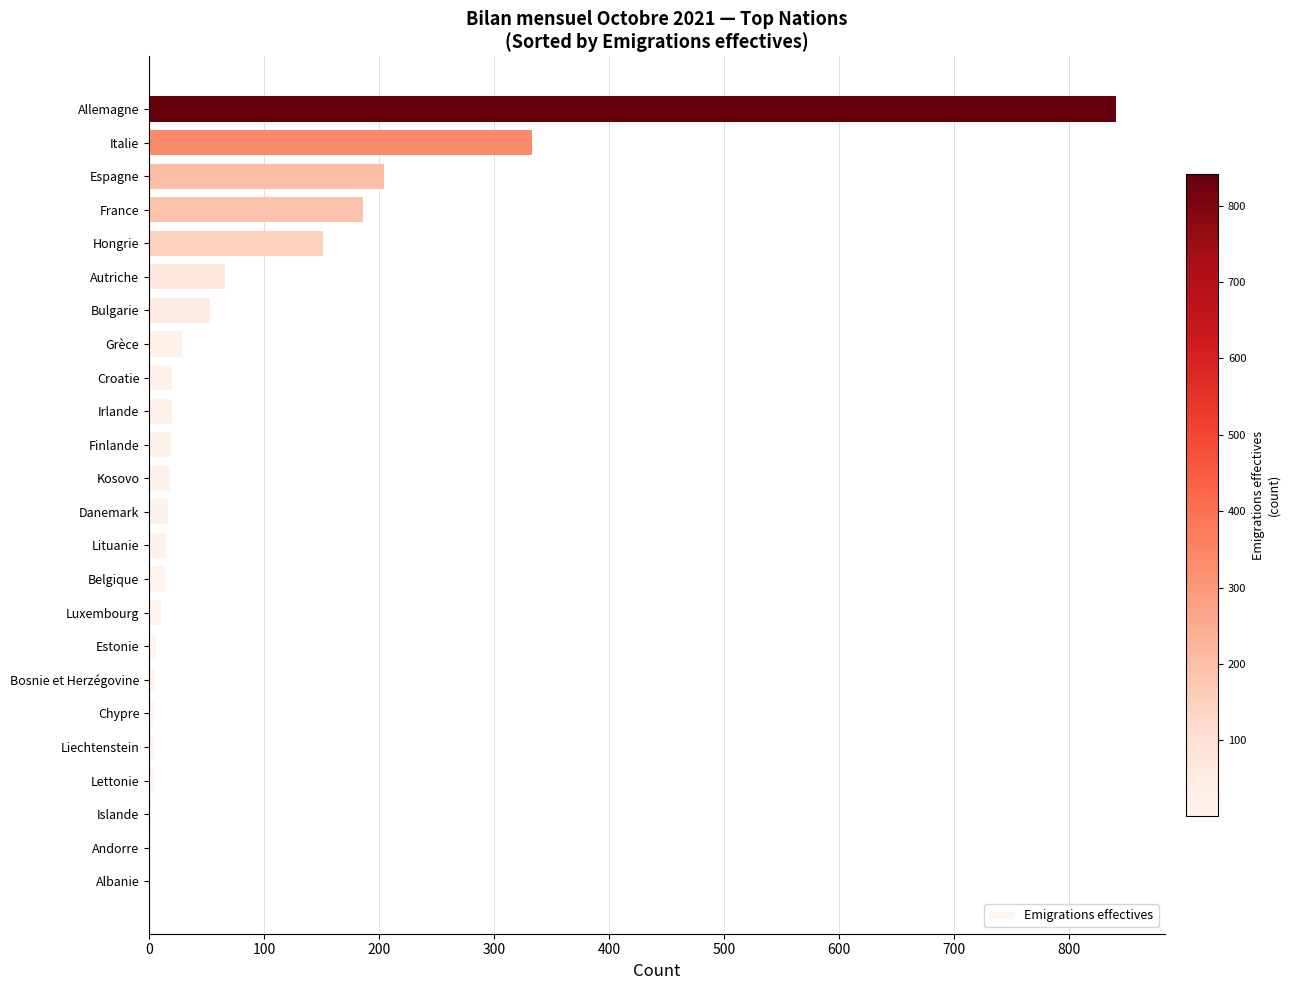

Between Espagne and Finlande, which is larger?

Espagne